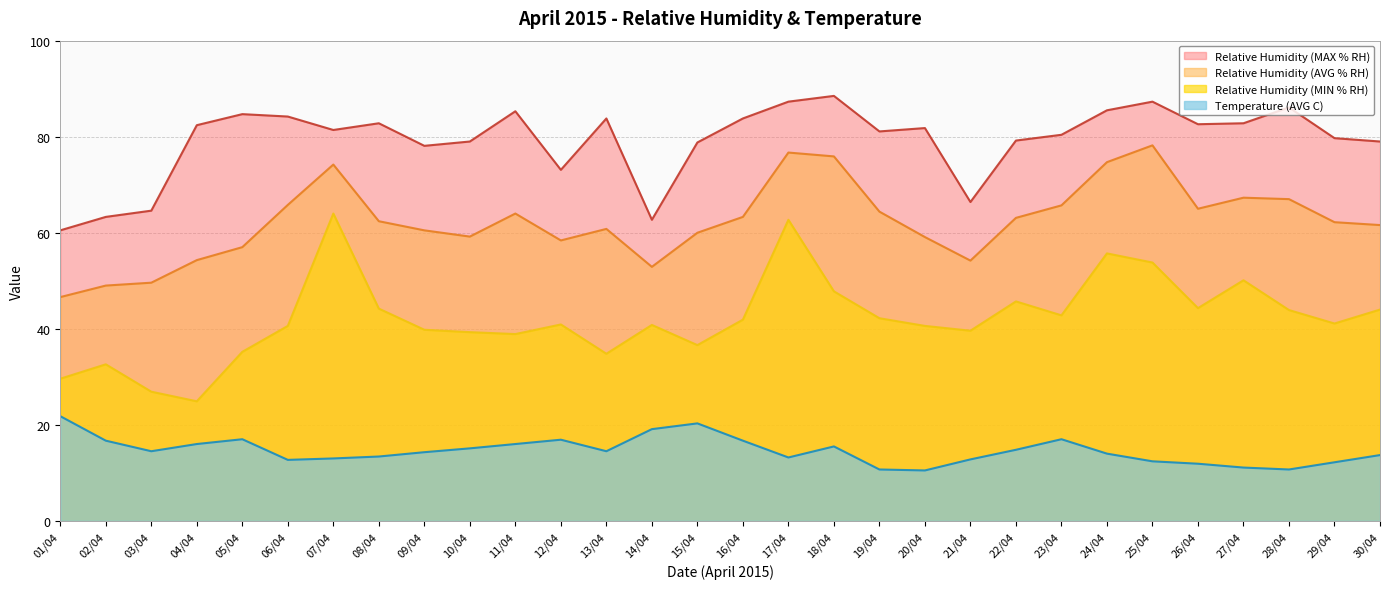

At which label is Temperature (AVG C) closest to 16?

04/04